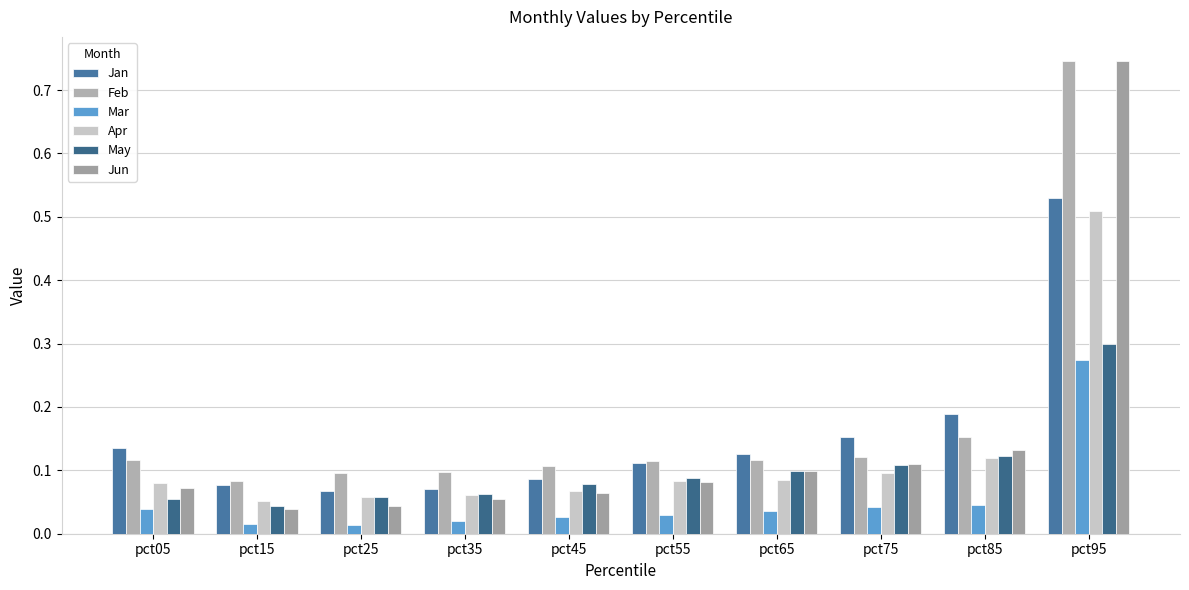

How many bars are there in each group?

6